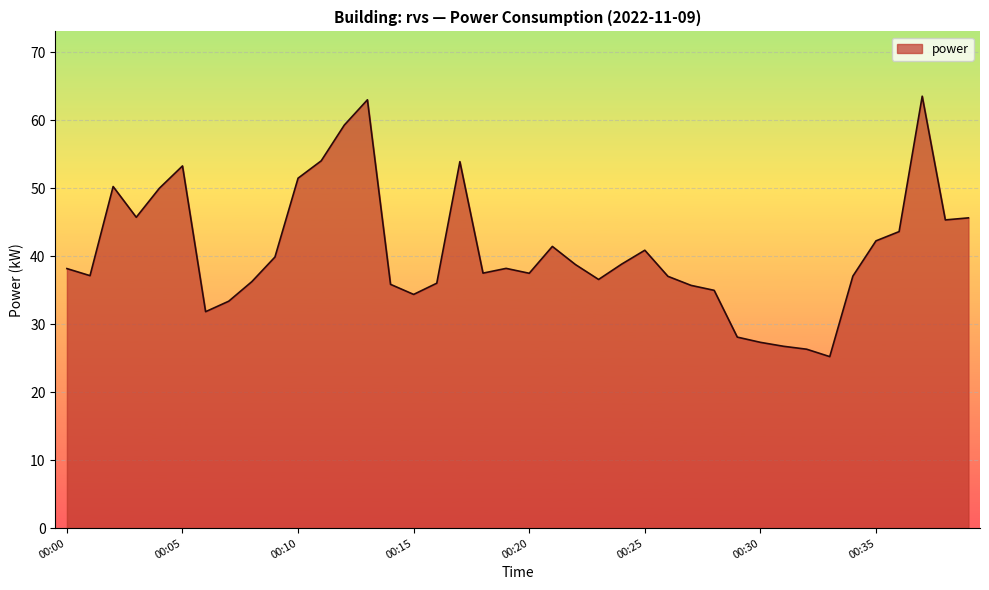

What is the difference between the maximum and minimum values?

38.3